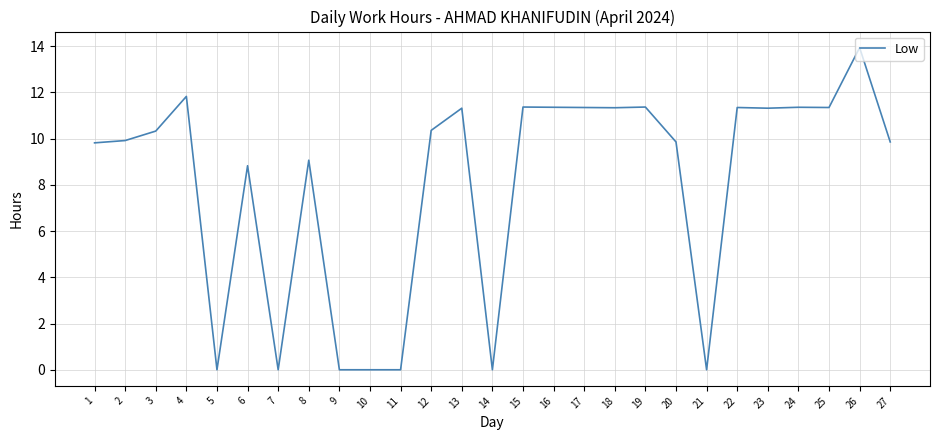

Which label corresponds to the largest value in the chart?

26